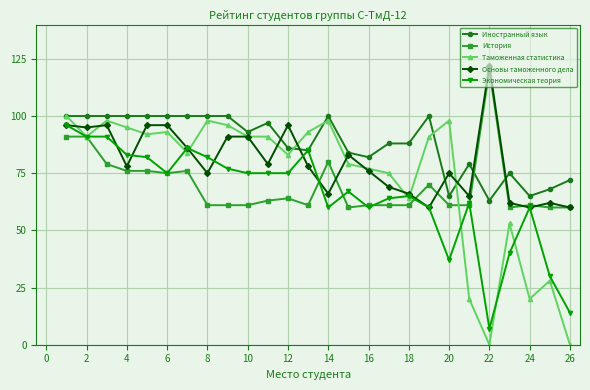

Which series has the largest total across all categories?

Иностранный язык